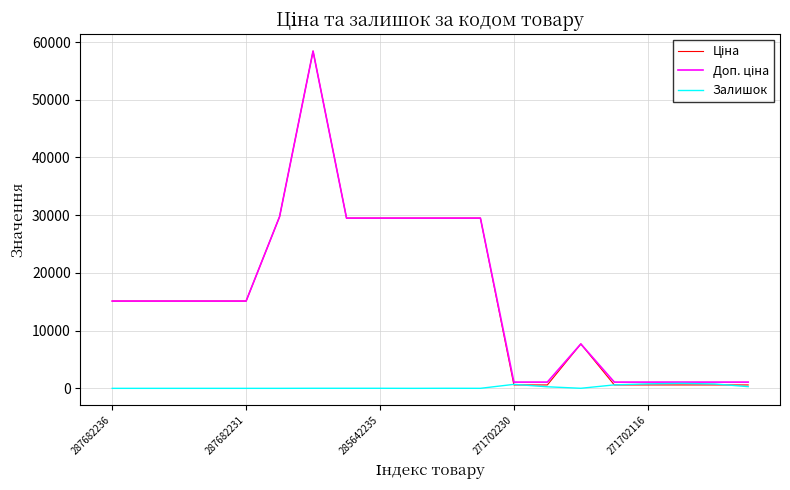

What is the maximum value shown in the chart?

58426.5